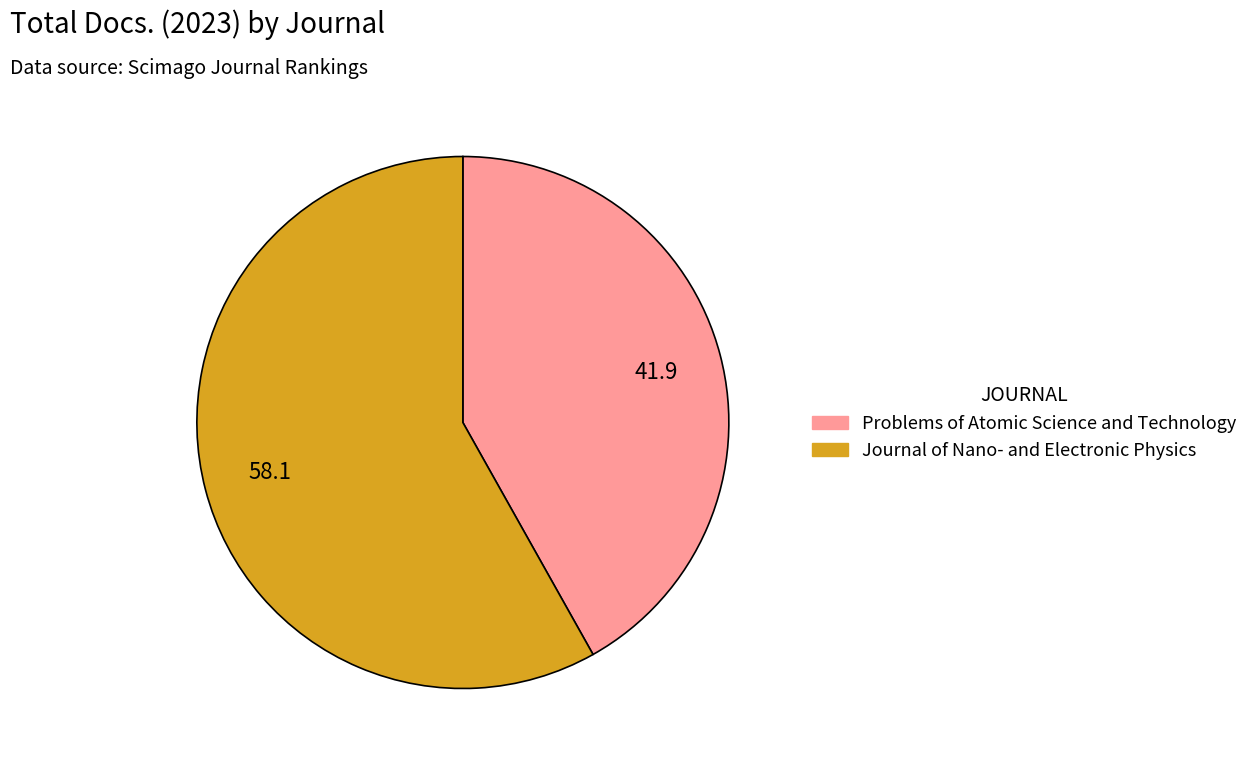

How many slices are in this pie chart?

2